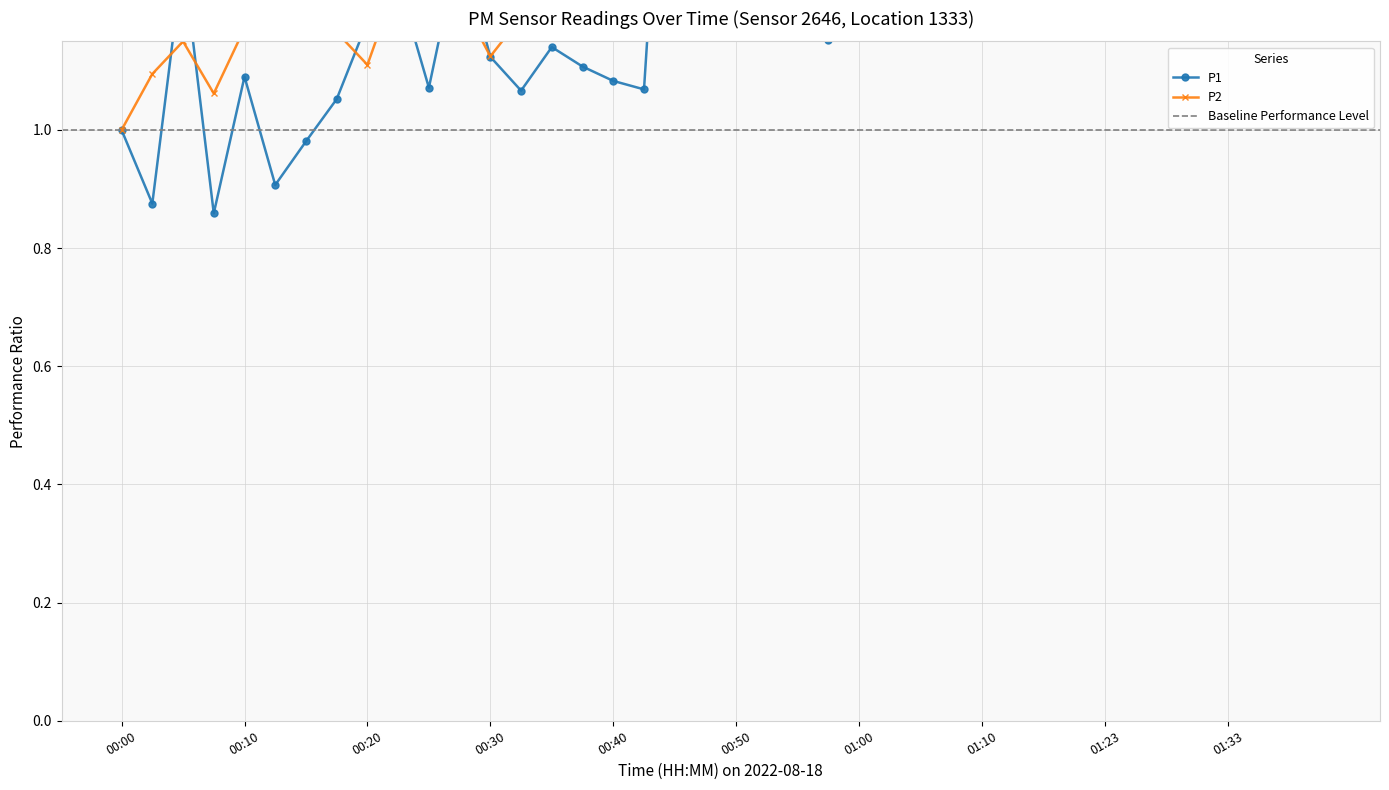

What is the value of the P1 point at the 4th from the left?

0.9